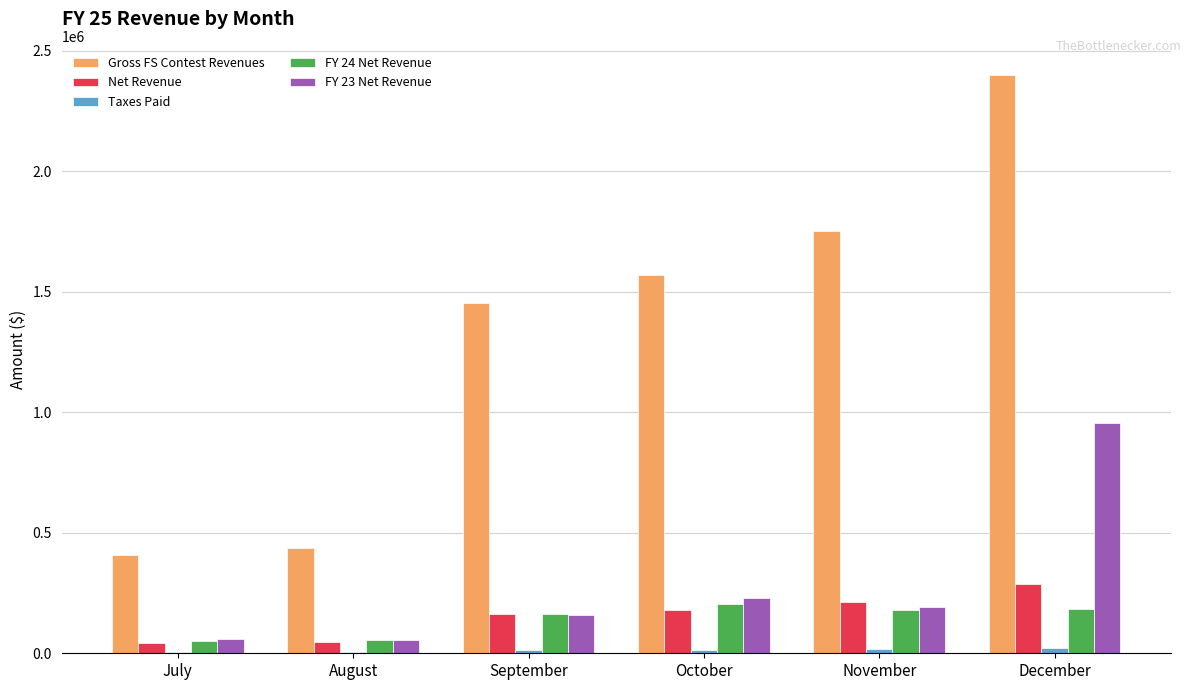

Count the number of data series in this chart.

5